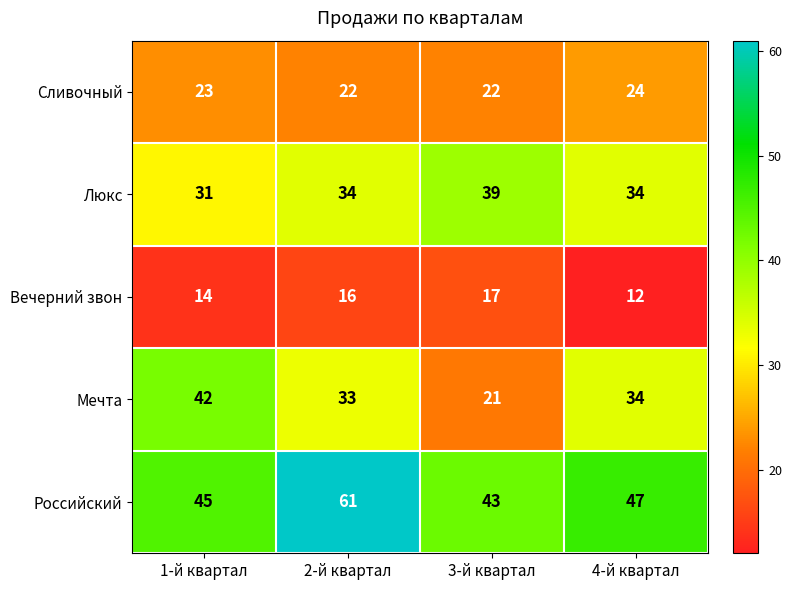

Reading left to right, what are all the values shown in this chart?

Сливочный: 23	22	22	24
Люкс: 31	34	39	34
Вечерний звон: 14	16	17	12
Мечта: 42	33	21	34
Российский: 45	61	43	47